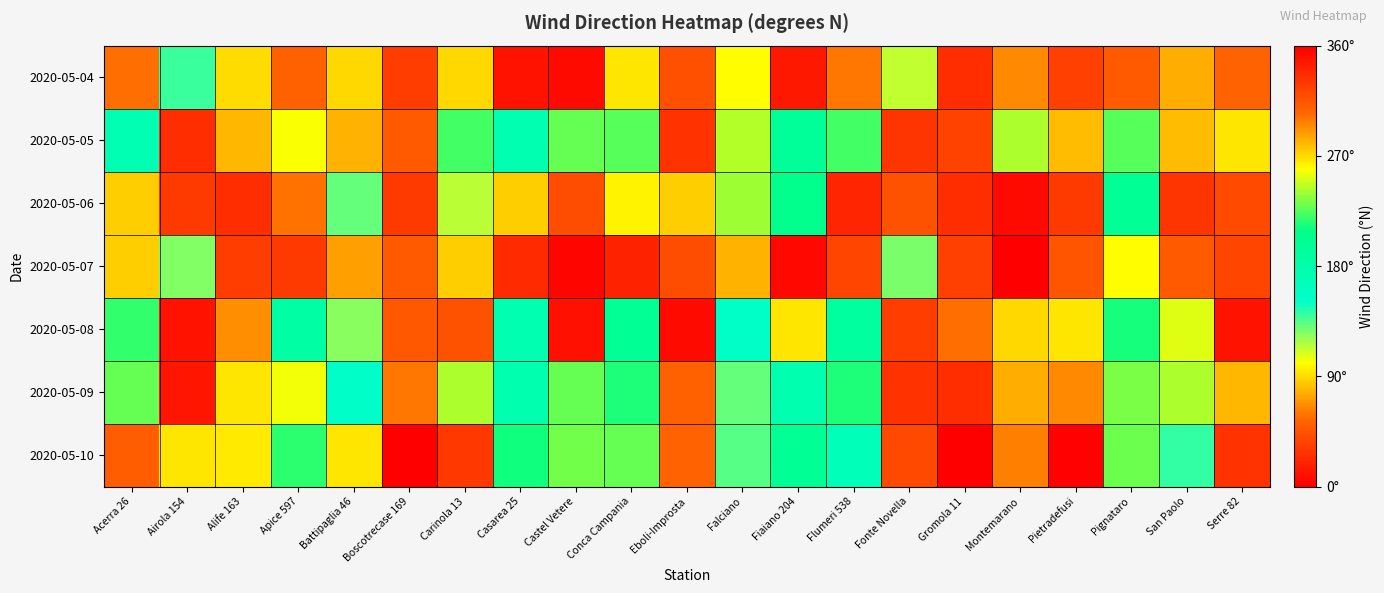

What is the difference between the highest and lowest values at Castel Vetere?

350